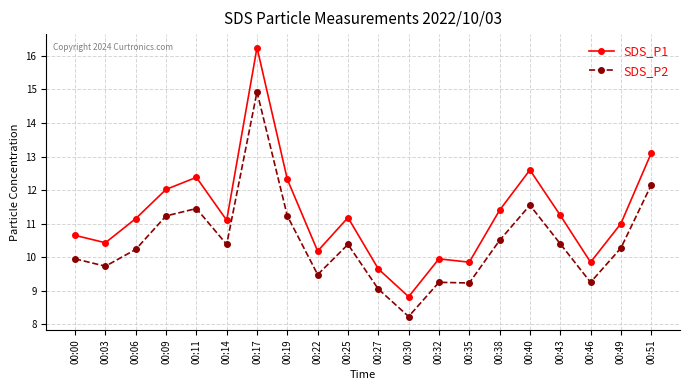

At which category does SDS_P1 reach its first local valley?

00:03